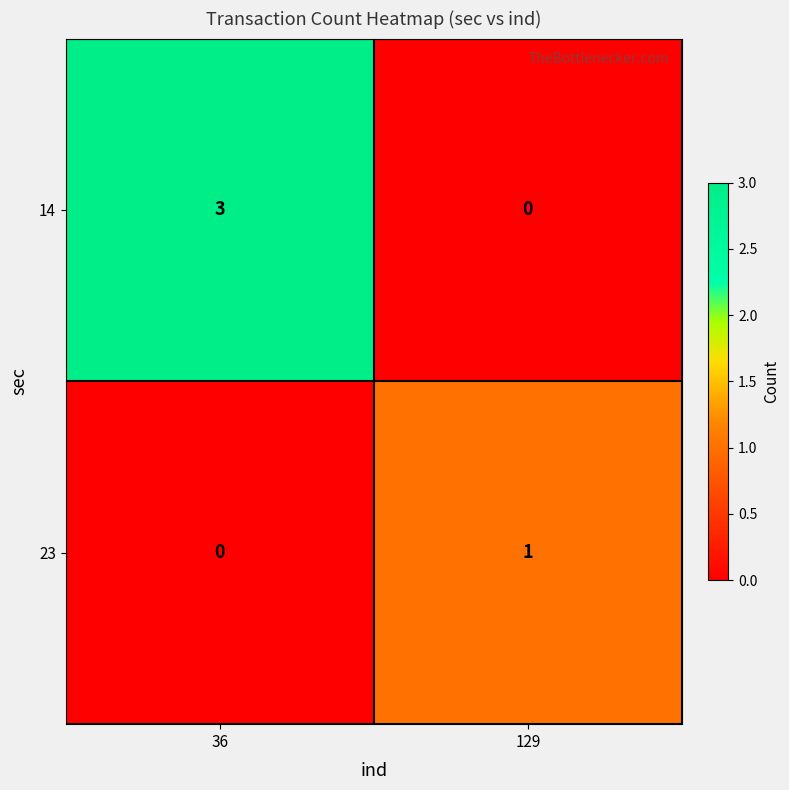

At which label is 14 closest to 1?

129